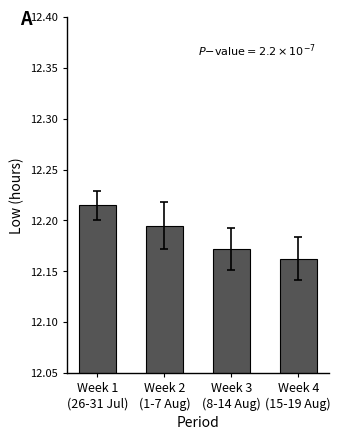

List the labels in order of value, largest first.

Week 1
(26-31 Jul), Week 2
(1-7 Aug), Week 3
(8-14 Aug), Week 4
(15-19 Aug)